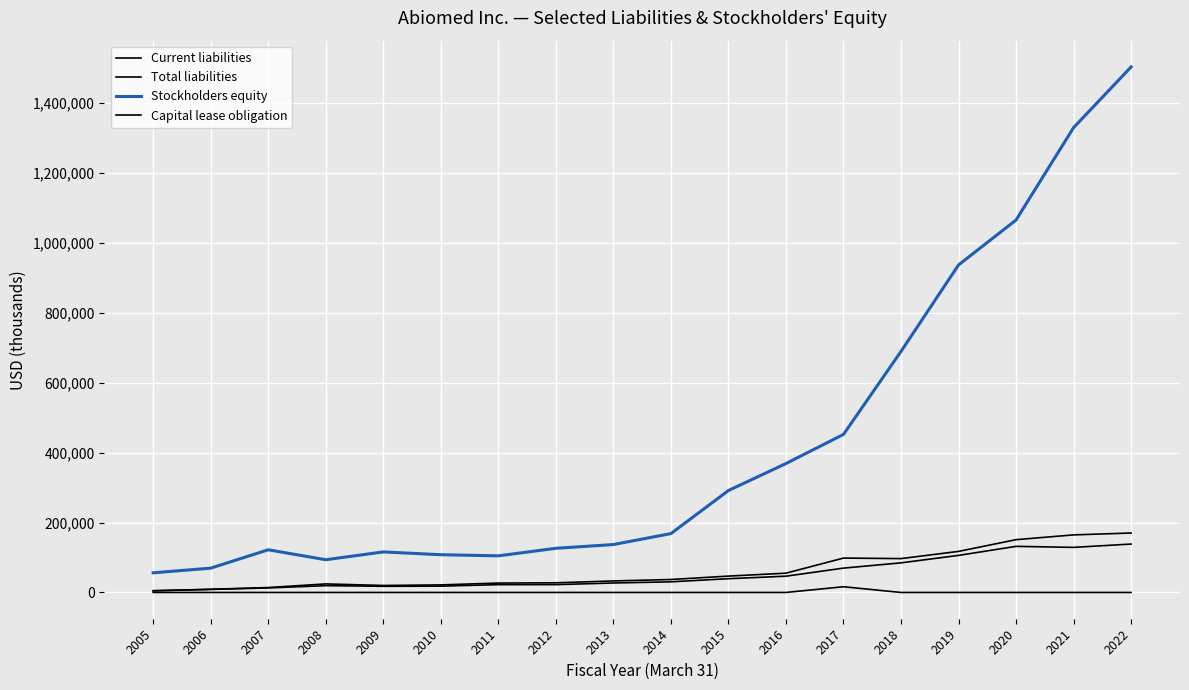

What is the difference between the maximum and minimum values in the Total liabilities series?

165185